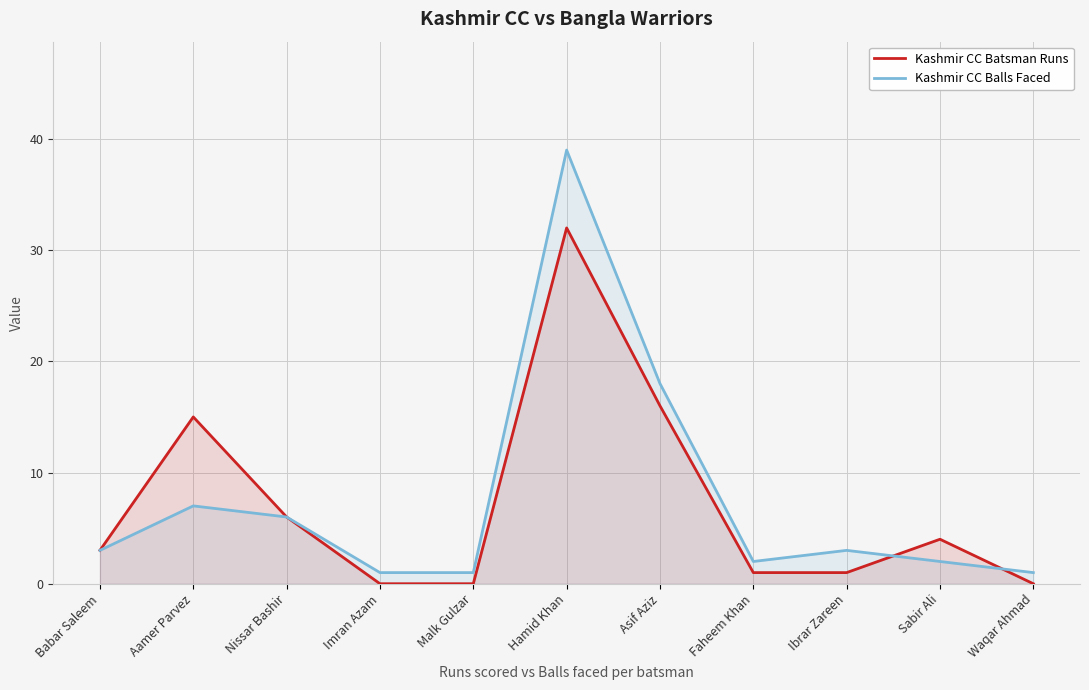

Where is Kashmir CC Batsman Runs nearest to the value 16?

Asif Aziz